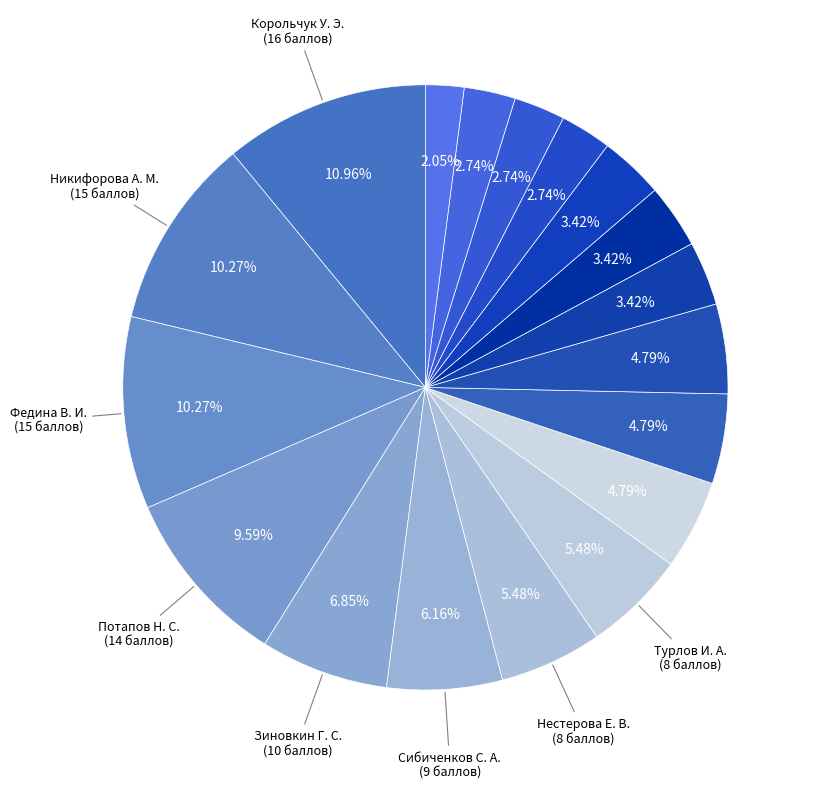

How many slices are in this pie chart?

18